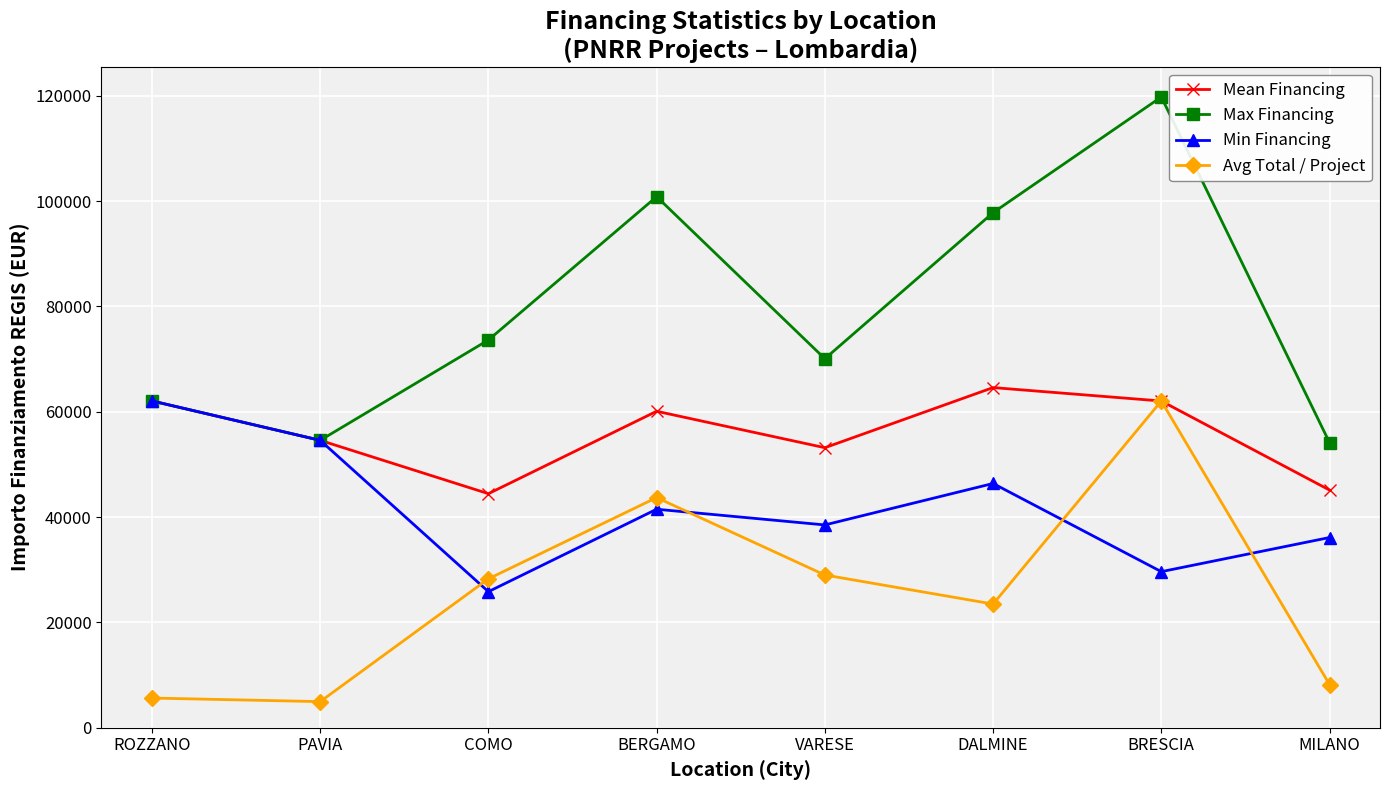

At which category does Max Financing reach its first local peak?

BERGAMO